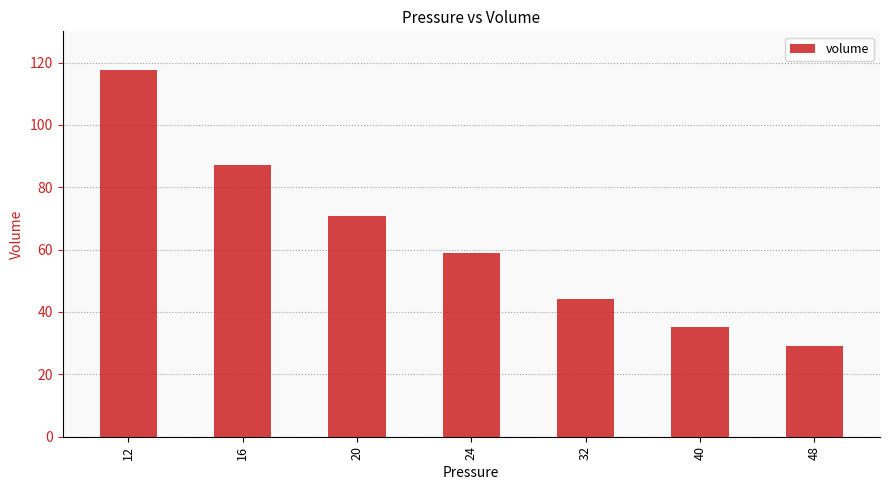

Reading right to left, transcribe all the data shown in this chart.

29.1	35.3	44.2	58.8	70.7	87.2	117.5